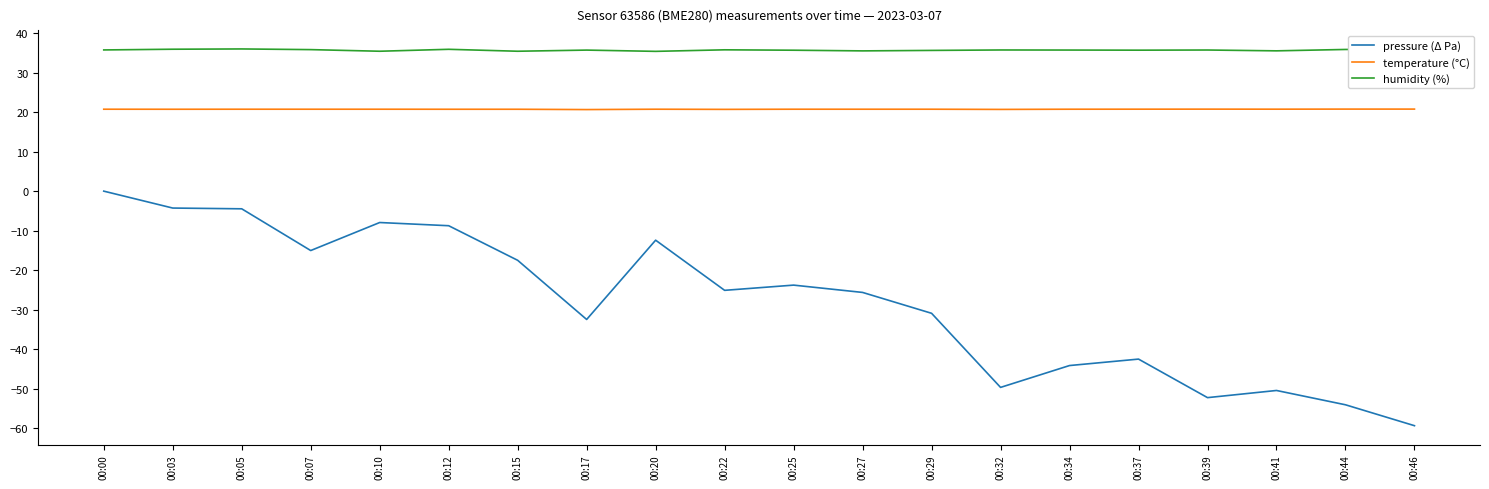

True or false: temperature (°C) and pressure (Δ Pa) intersect in this chart.

False